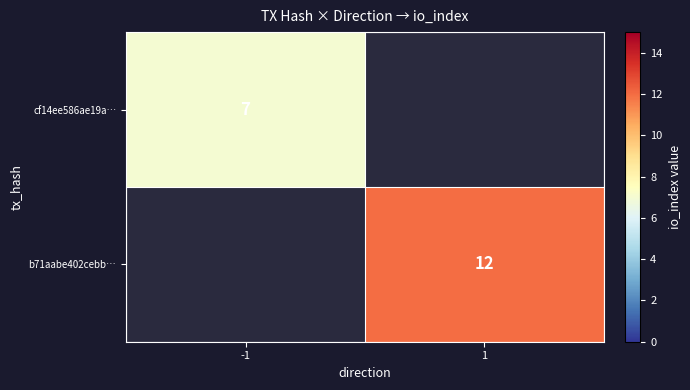

The value of b71aabe402cebb… at 1 is 12. True or false?

True